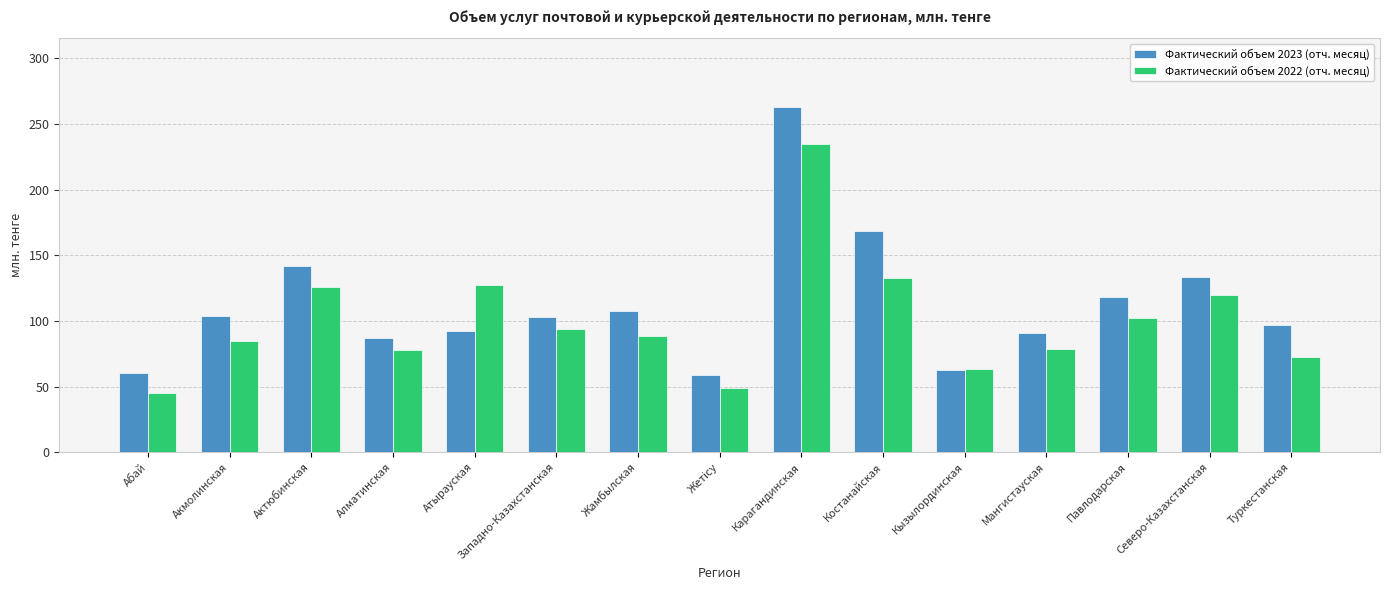

Which series has the largest total across all categories?

Фактический объем 2023 (отч. месяц)